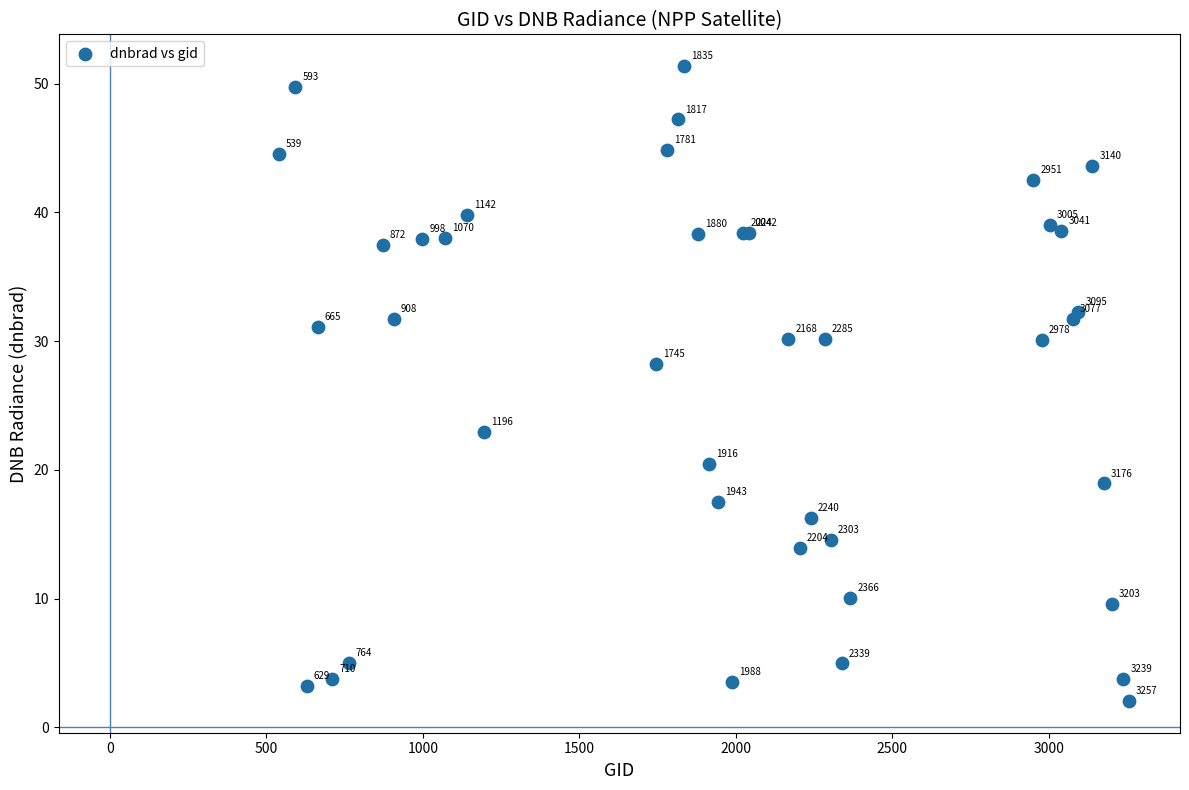

What Y value in the scatter plot is closest to 26?

28.3